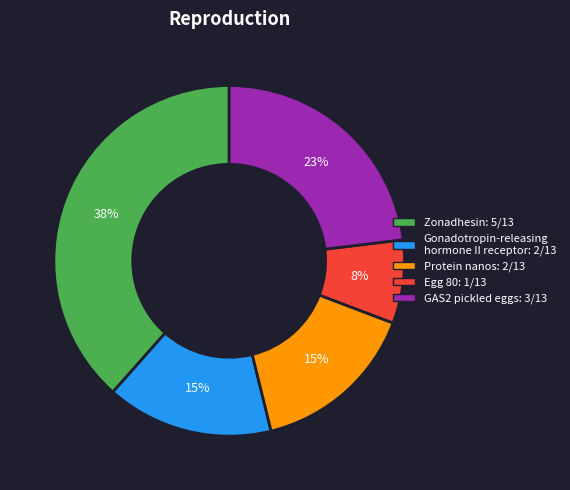

Is it true that Protein nanos is 27% of the pie?

False